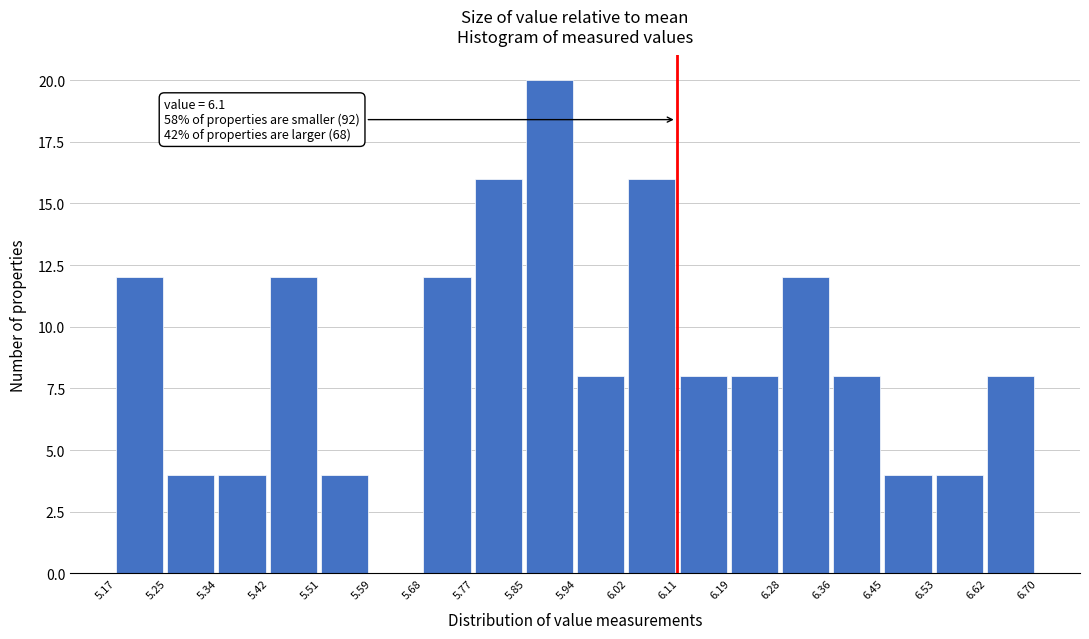

Which range on the x-axis has the tallest bar?

5.85 to 5.94